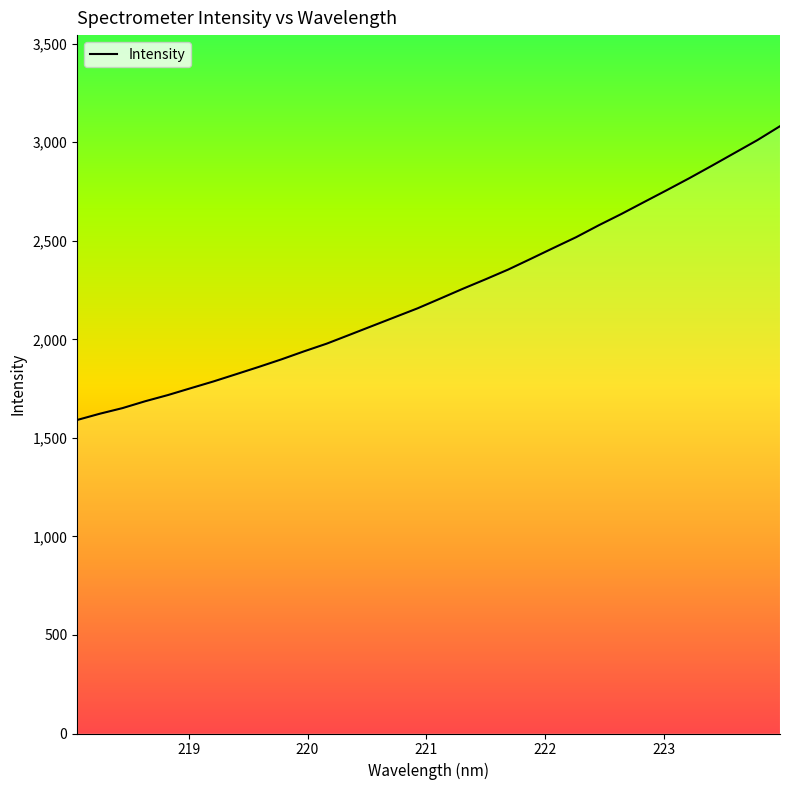

How many lines are shown in the chart?

1